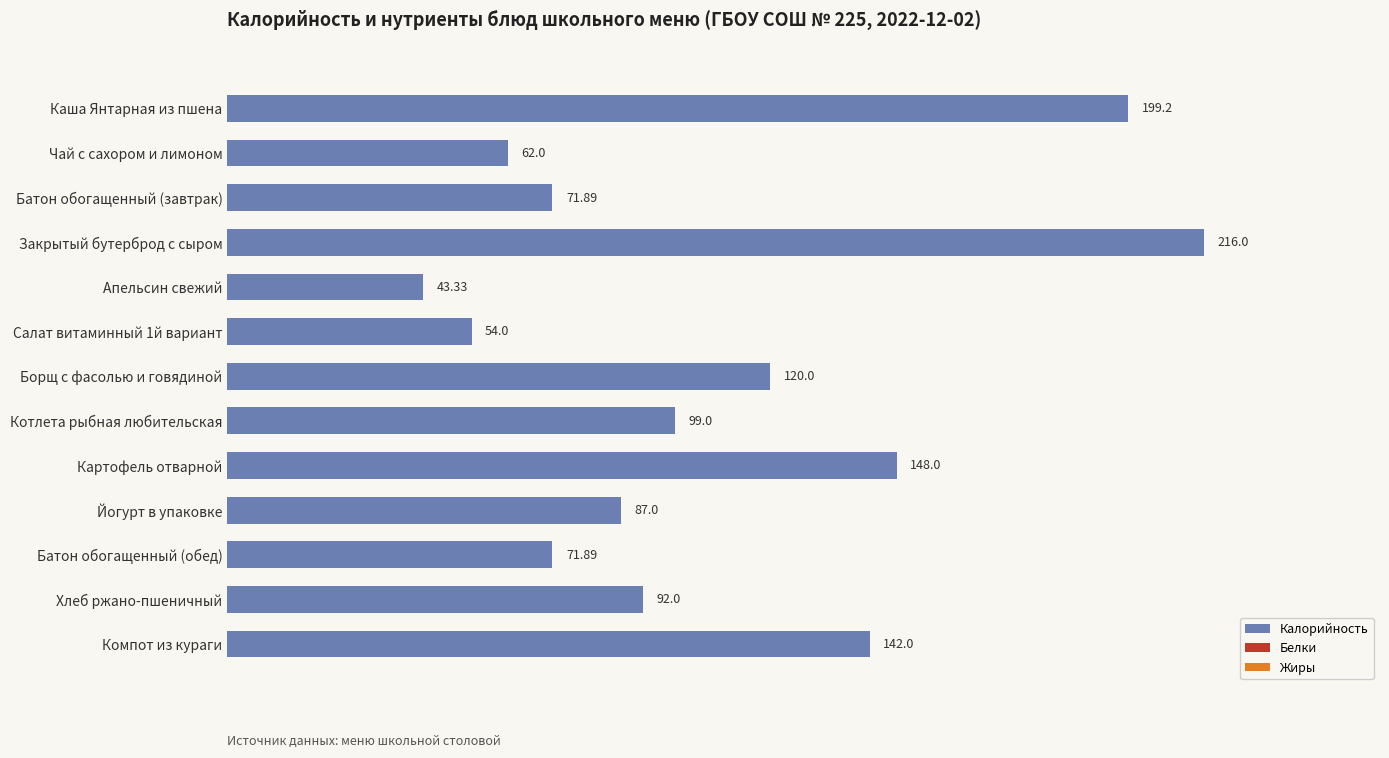

What is the ratio of the value at Каша Янтарная из пшена to the value at Борщ с фасолью и говядиной?

1.7